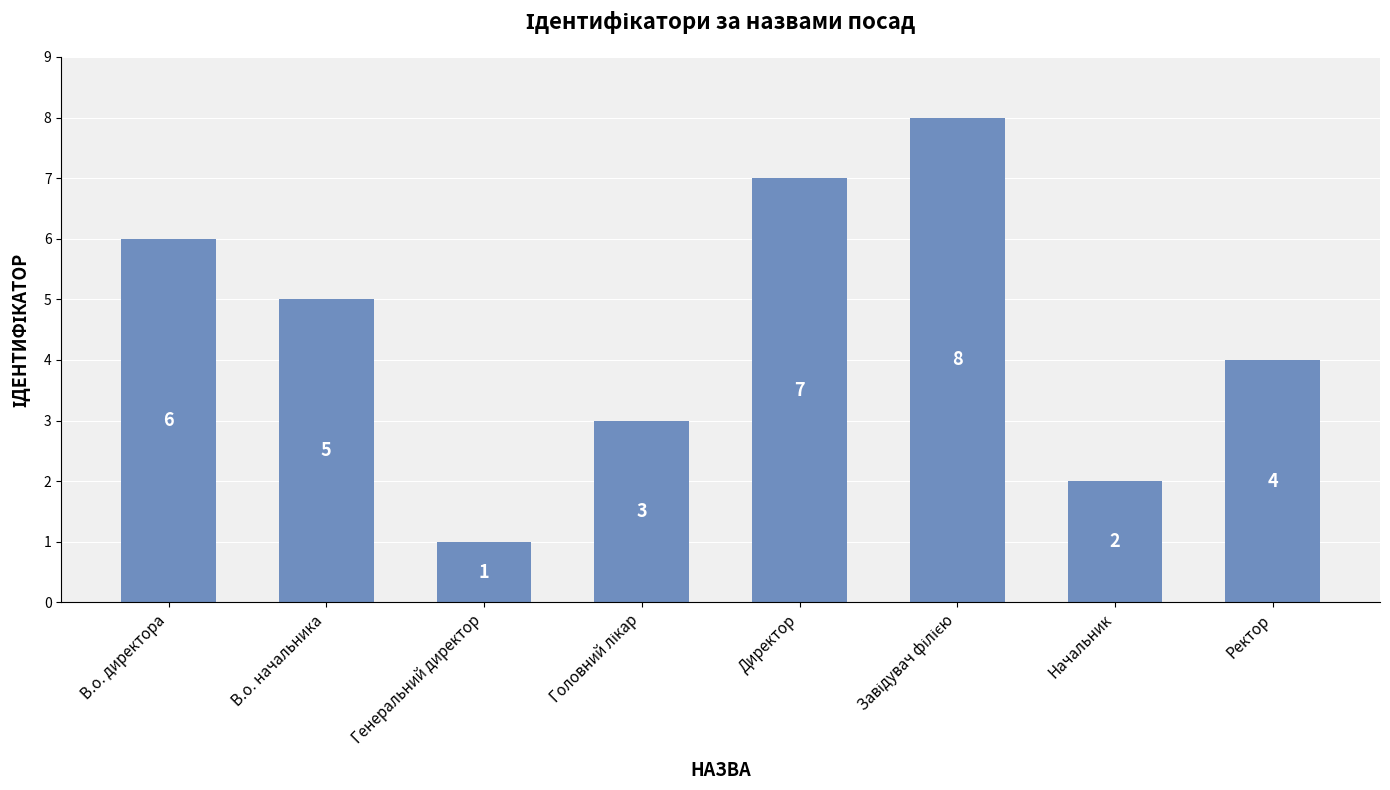

What is the difference between the second highest and minimum values?

6